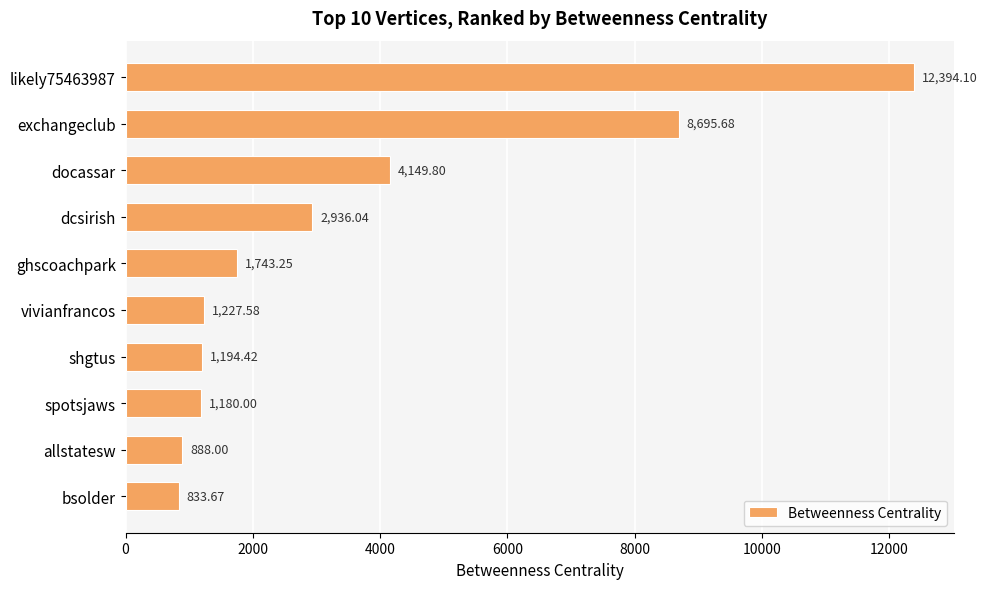

What is the label of the 2nd bar from the top?

exchangeclub